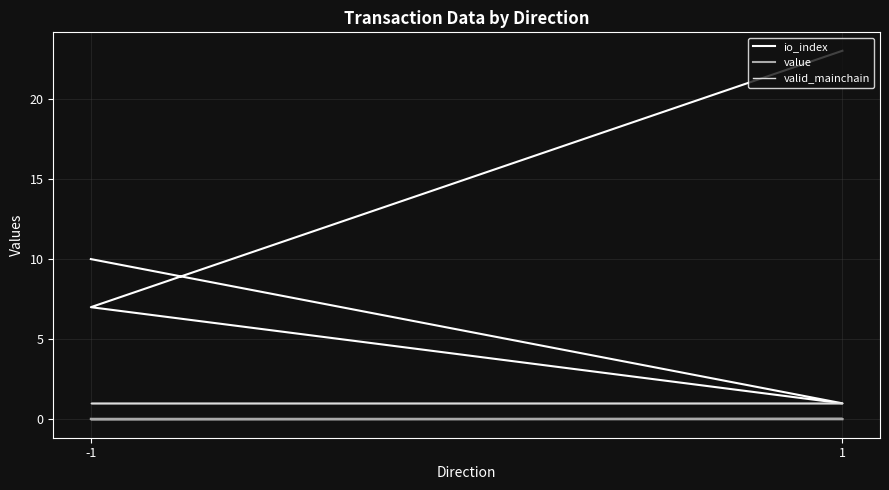

Reading left to right, transcribe all the data shown in this chart.

io_index: 10.0	1.0	7.0	23.0
value: 0.0	0.0	0.0	0.0
valid_mainchain: 1.0	1.0	1.0	1.0